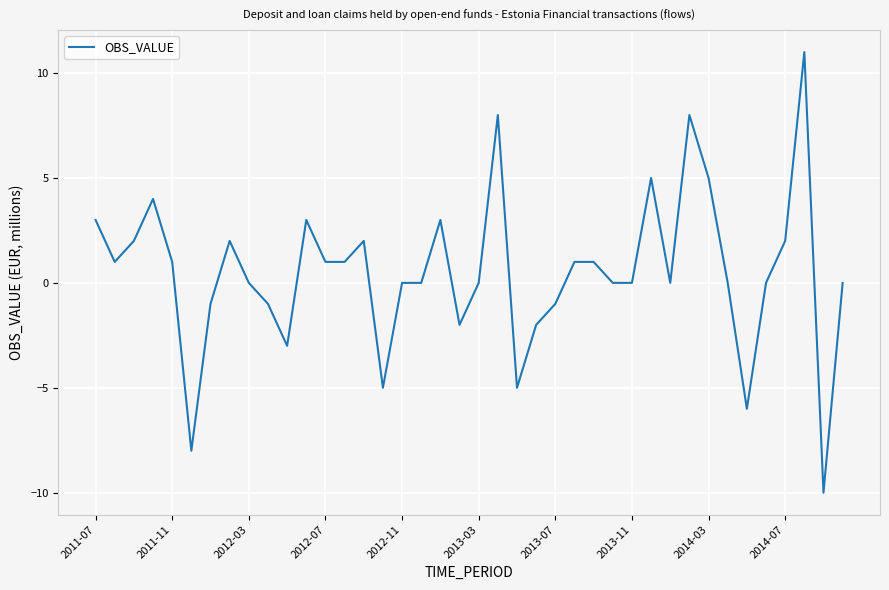

What is the minimum value shown in the chart?

-10